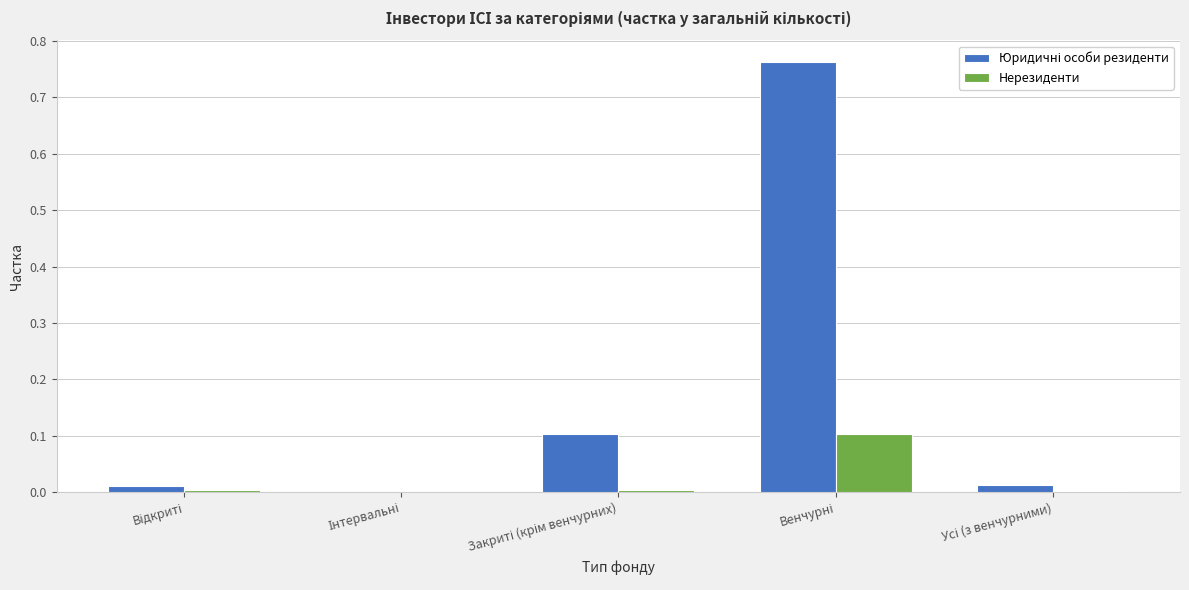

True or false: Нерезиденти has a value of 0.0 at Закриті (крім венчурних).

False